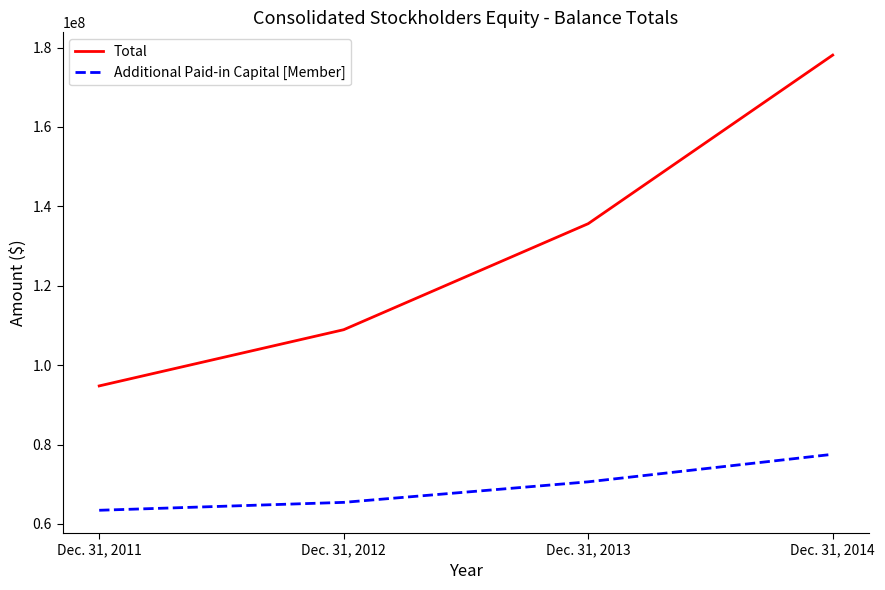

At which label does Total reach its peak?

Dec. 31, 2014